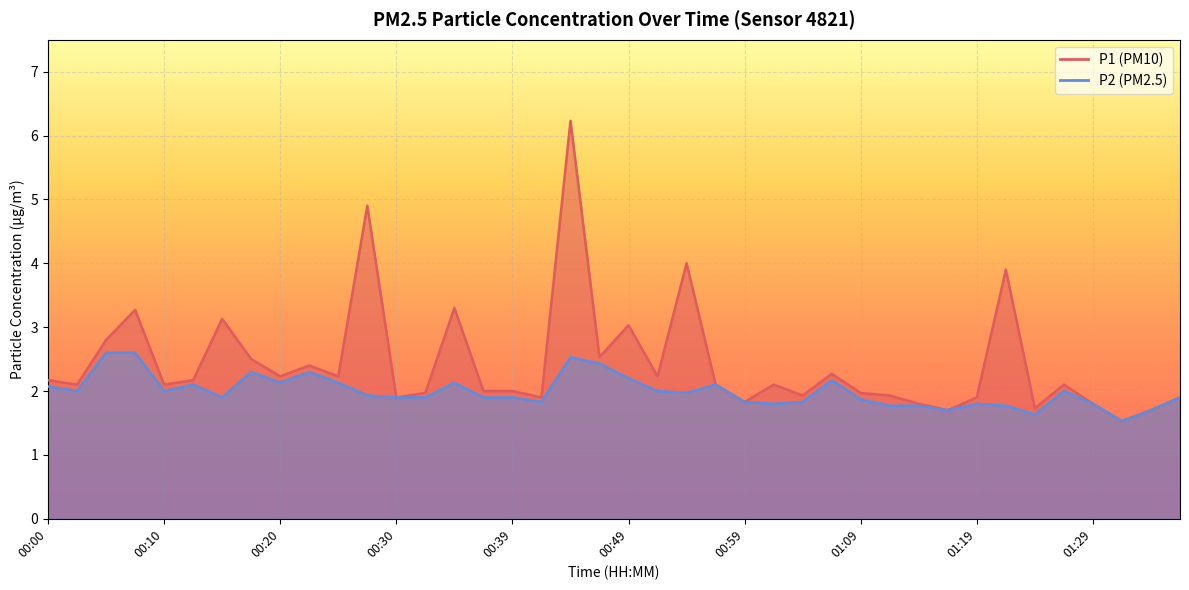

Reading left to right, transcribe all the data shown in this chart.

P1: 00:00=2.2	00:02=2.1	00:05=2.8	00:07=3.3	00:10=2.1	00:12=2.2	00:15=3.1	00:17=2.5	00:20=2.2	00:22=2.4	00:25=2.2	00:27=4.9	00:30=1.9	00:32=2.0	00:35=3.3	00:37=2.0	00:39=2.0	00:42=1.9	00:44=6.2	00:47=2.5	00:49=3.0	00:52=2.2	00:54=4.0	00:57=2.1	00:59=1.8	01:02=2.1	01:04=1.9	01:06=2.3	01:09=2.0	01:11=1.9	01:14=1.8	01:16=1.7	01:19=1.9	01:21=3.9	01:24=1.7	01:26=2.1	01:29=1.8	01:31=1.5	01:34=1.7	01:36=1.9
P2: 00:00=2.1	00:02=2.0	00:05=2.6	00:07=2.6	00:10=2.0	00:12=2.1	00:15=1.9	00:17=2.3	00:20=2.1	00:22=2.3	00:25=2.1	00:27=1.9	00:30=1.9	00:32=1.9	00:35=2.1	00:37=1.9	00:39=1.9	00:42=1.8	00:44=2.5	00:47=2.4	00:49=2.2	00:52=2.0	00:54=2.0	00:57=2.1	00:59=1.8	01:02=1.8	01:04=1.8	01:06=2.2	01:09=1.9	01:11=1.8	01:14=1.8	01:16=1.7	01:19=1.8	01:21=1.8	01:24=1.6	01:26=2.0	01:29=1.8	01:31=1.5	01:34=1.7	01:36=1.9